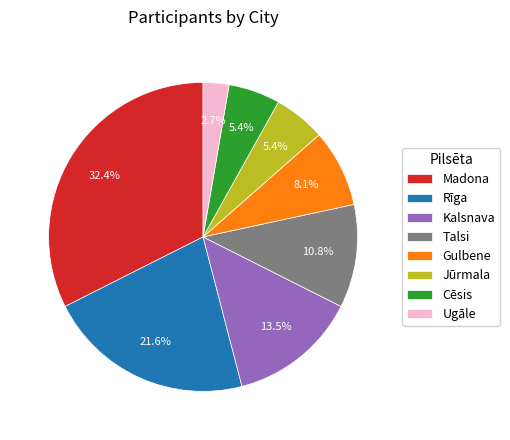

Which has a higher value, Kalsnava or Gulbene?

Kalsnava